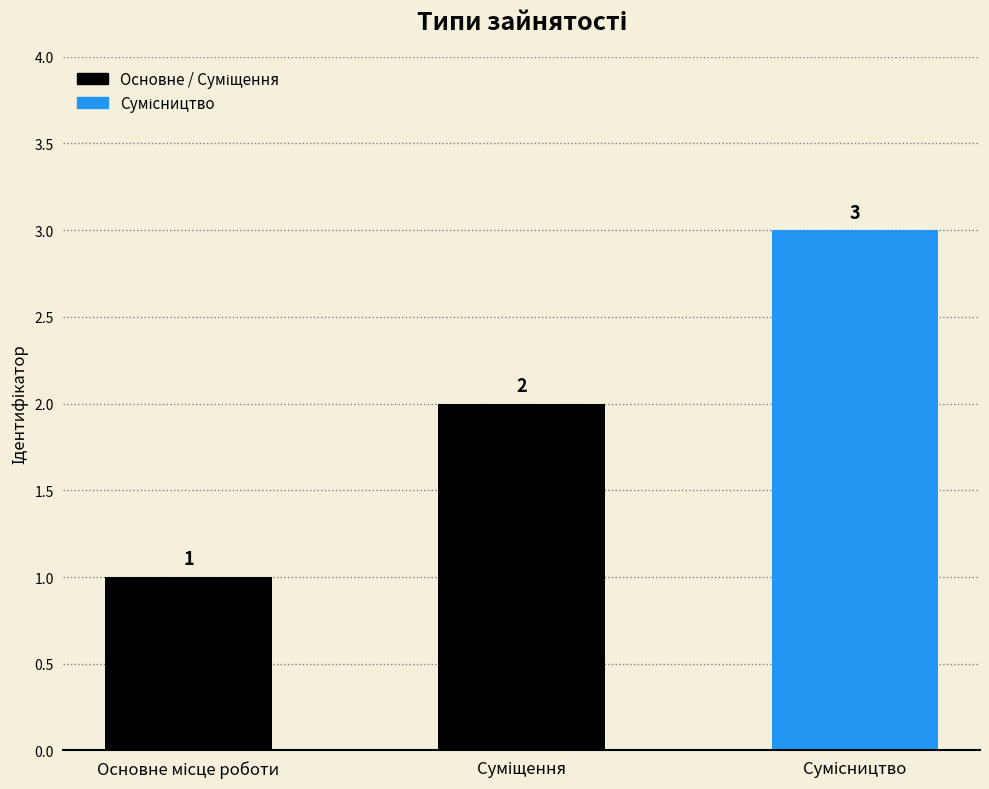

How many values are below 2?

1